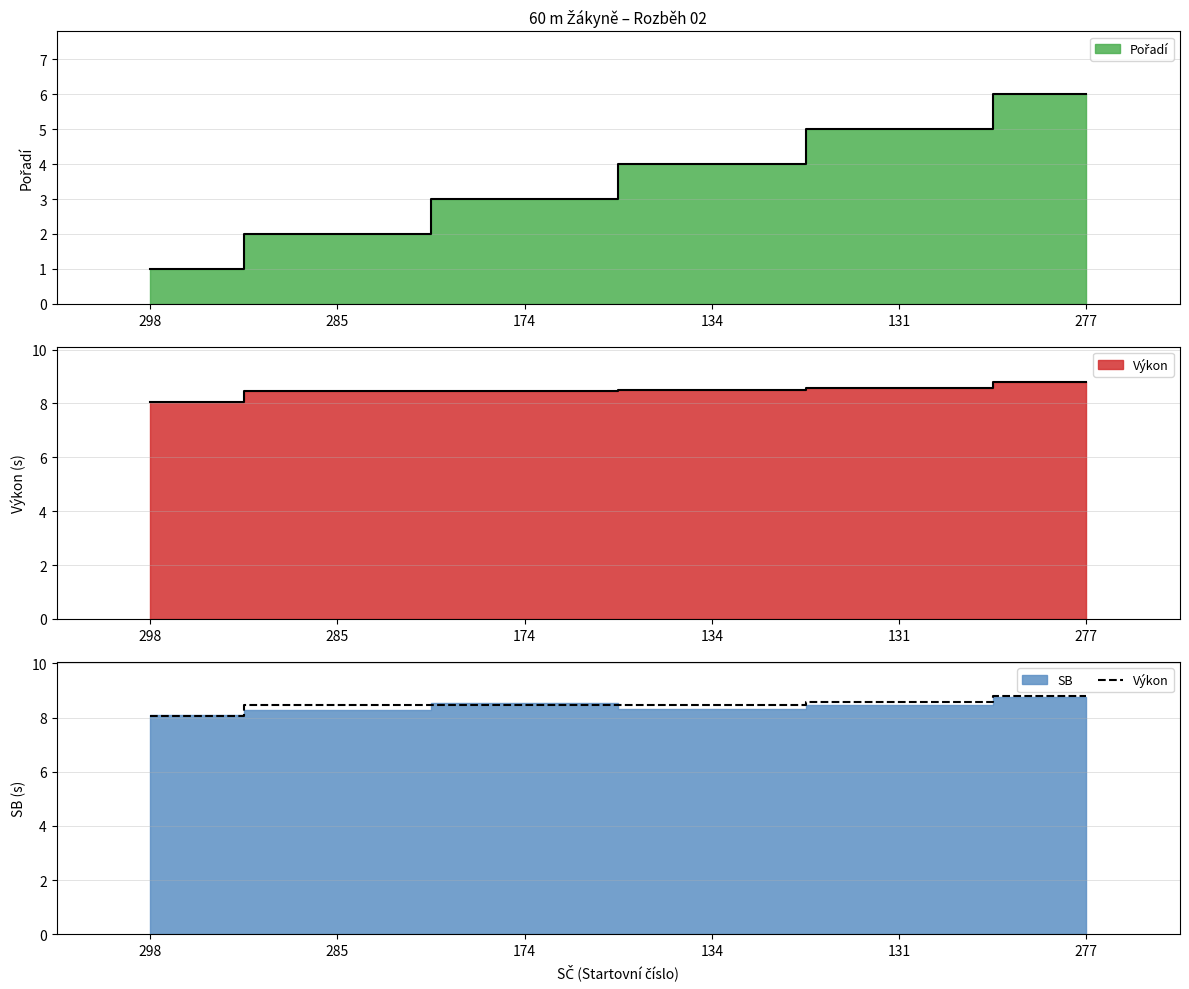

What is the difference between the maximum and minimum values?

0.7